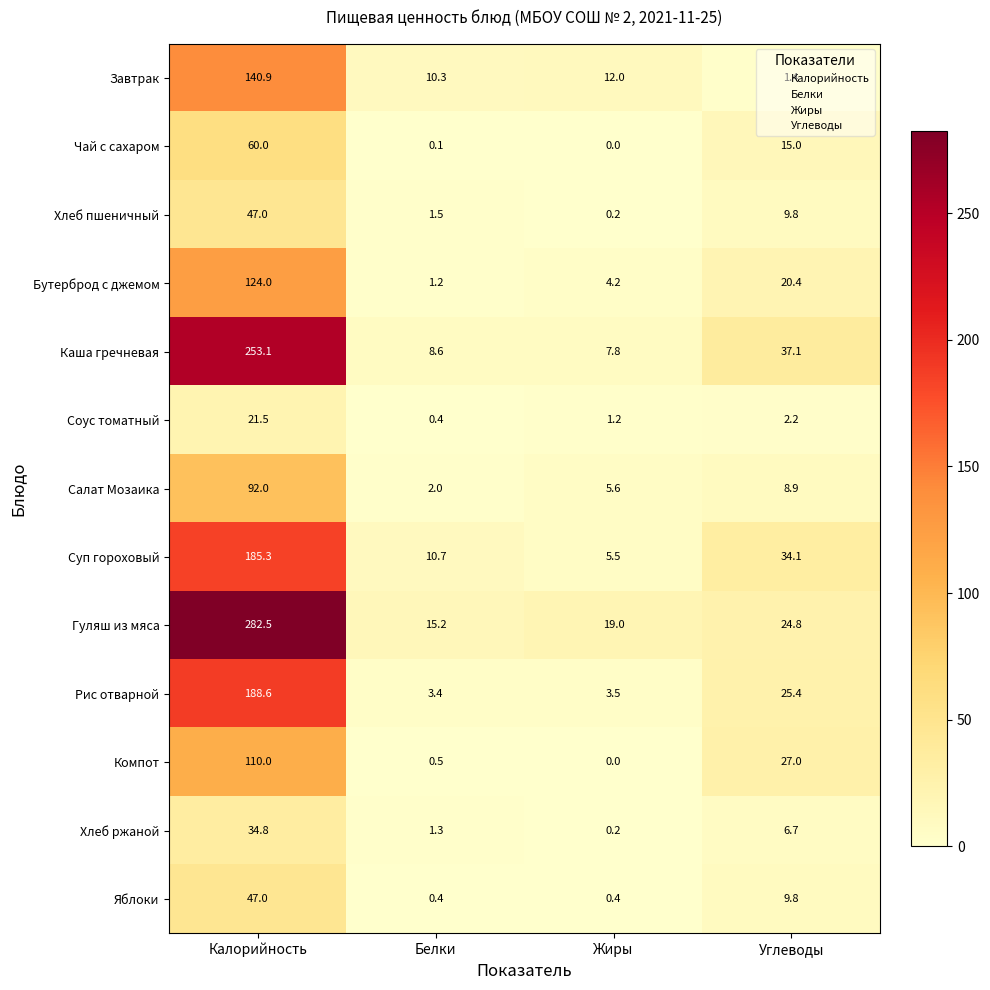

Which series has the largest range (max minus min)?

Гуляш из мяса